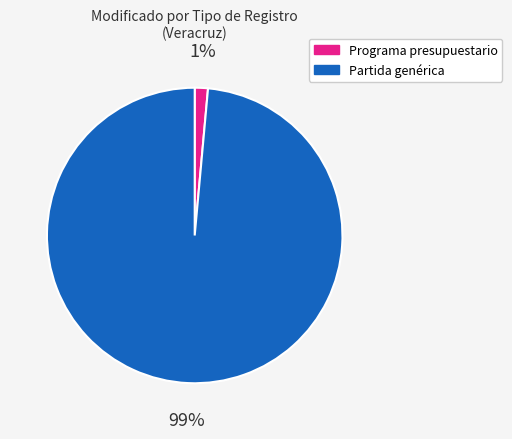

Combined, do Programa presupuestario and Partida genérica account for over 50%?

Yes